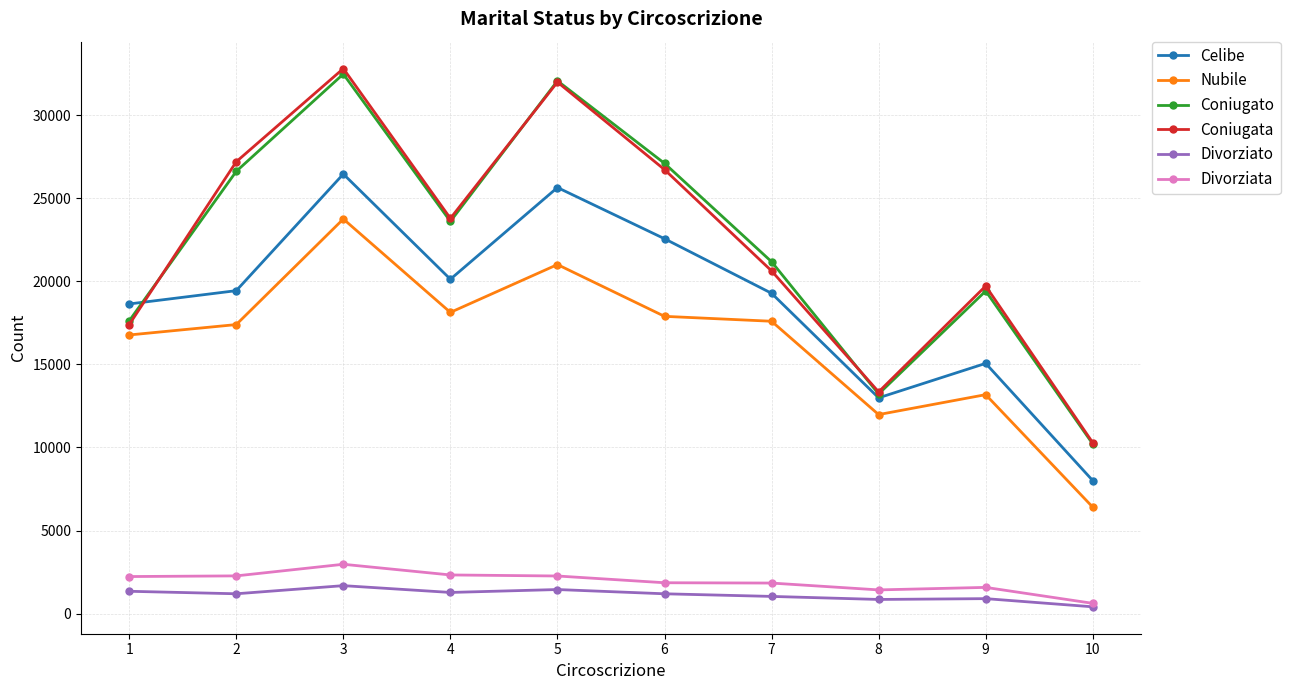

At which category does Coniugato reach its first local valley?

4